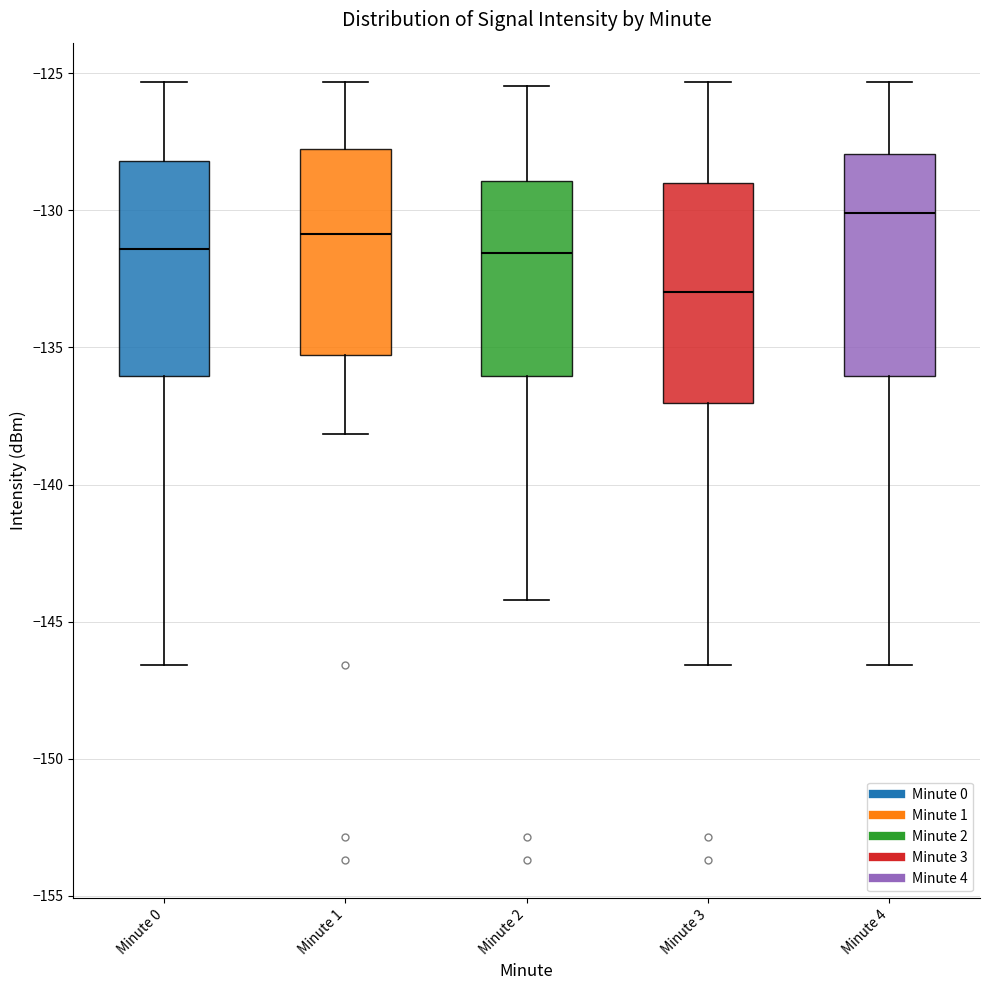

Which box's median line is the highest?

Minute 4